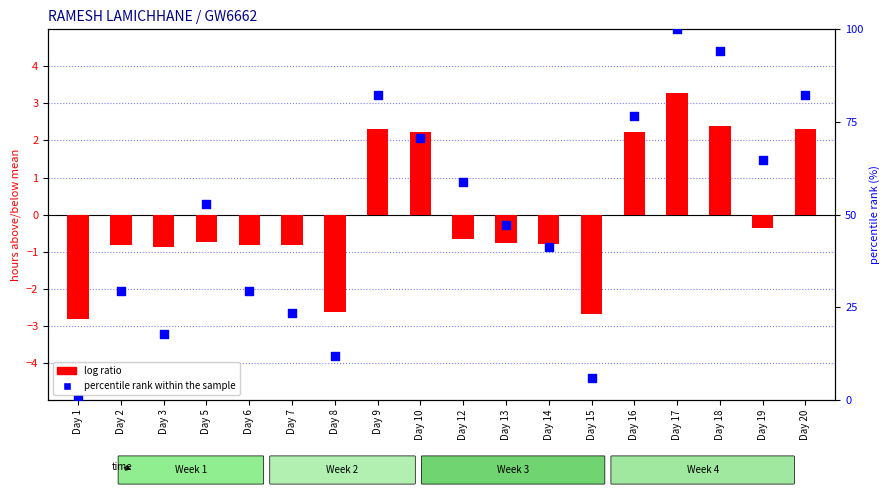

Which series has the largest Y range (max minus min)?

percentile rank within the sample